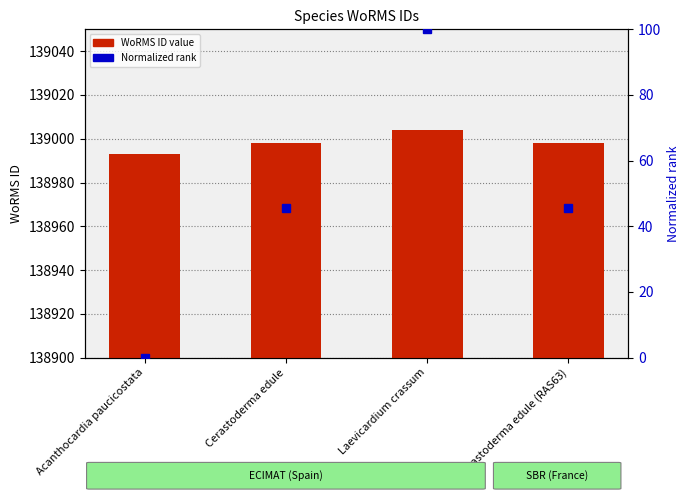

Which series changed the most between Acanthocardia paucicostata and Cerastoderma edule (RAS63)?

Normalized rank (0-100)